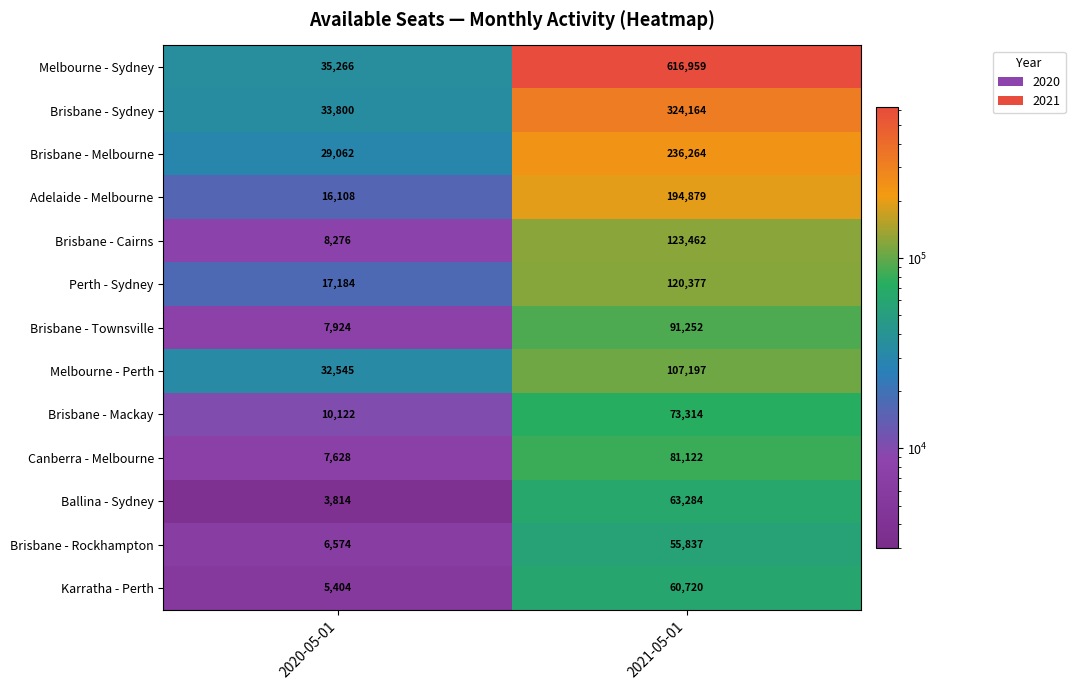

Reading left to right, extract all data points from this chart.

Melbourne - Sydney: 35266	616959
Brisbane - Sydney: 33800	324164
Brisbane - Melbourne: 29062	236264
Adelaide - Melbourne: 16108	194879
Brisbane - Cairns: 8276	123462
Perth - Sydney: 17184	120377
Brisbane - Townsville: 7924	91252
Melbourne - Perth: 32545	107197
Brisbane - Mackay: 10122	73314
Canberra - Melbourne: 7628	81122
Ballina - Sydney: 3814	63284
Brisbane - Rockhampton: 6574	55837
Karratha - Perth: 5404	60720